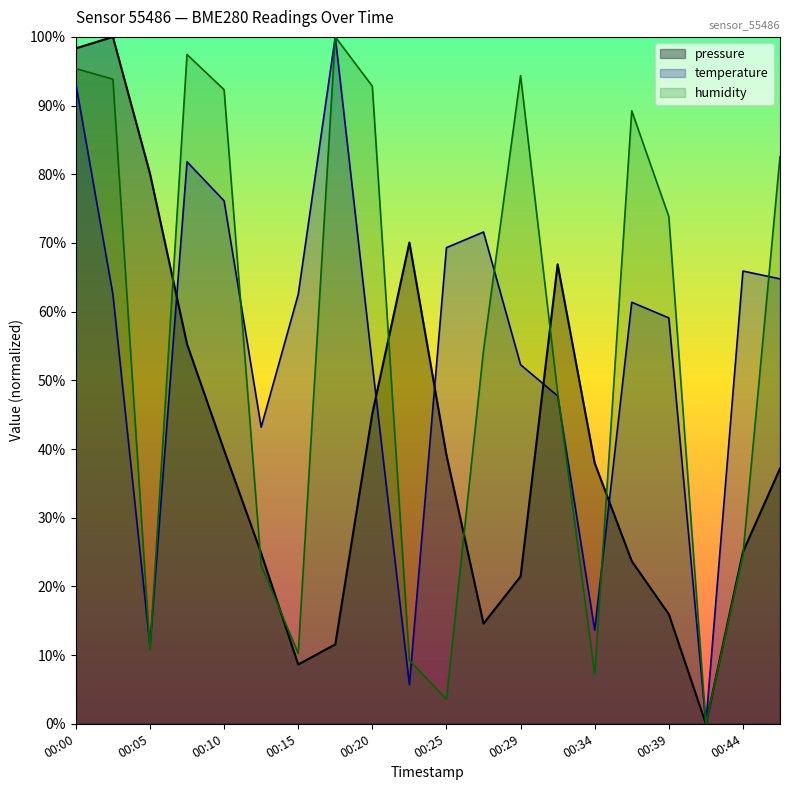

List the series in order of their peak value, highest first.

pressure, temperature, humidity